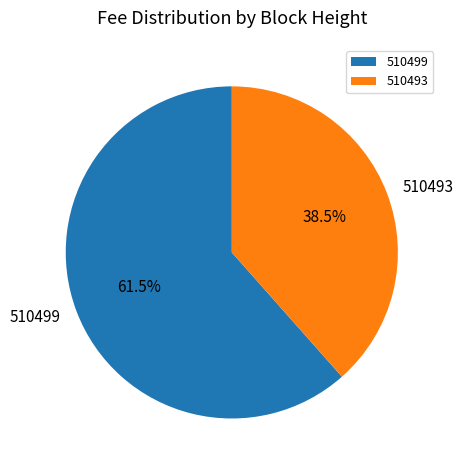

Which category accounts for the majority?

510499